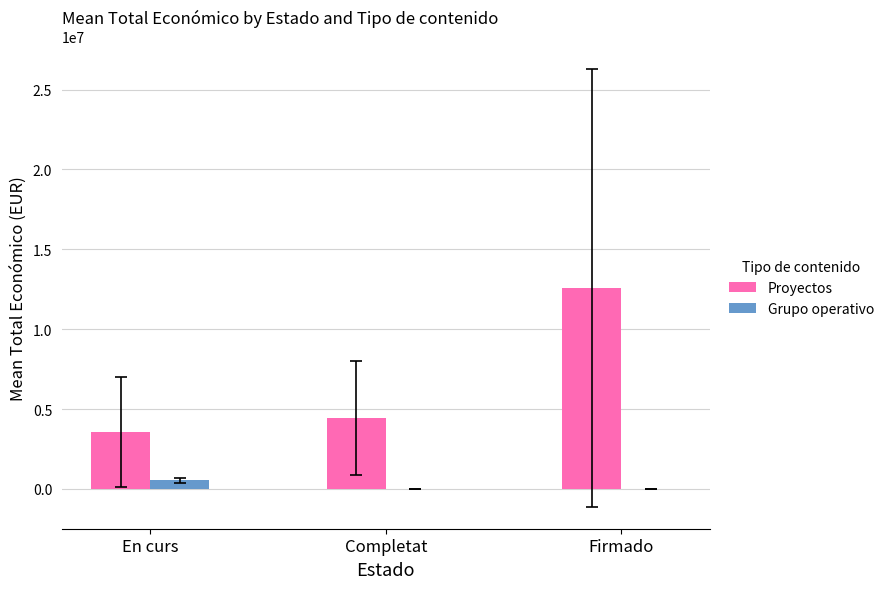

Between Completat and Firmado, which series saw the biggest shift?

Proyectos